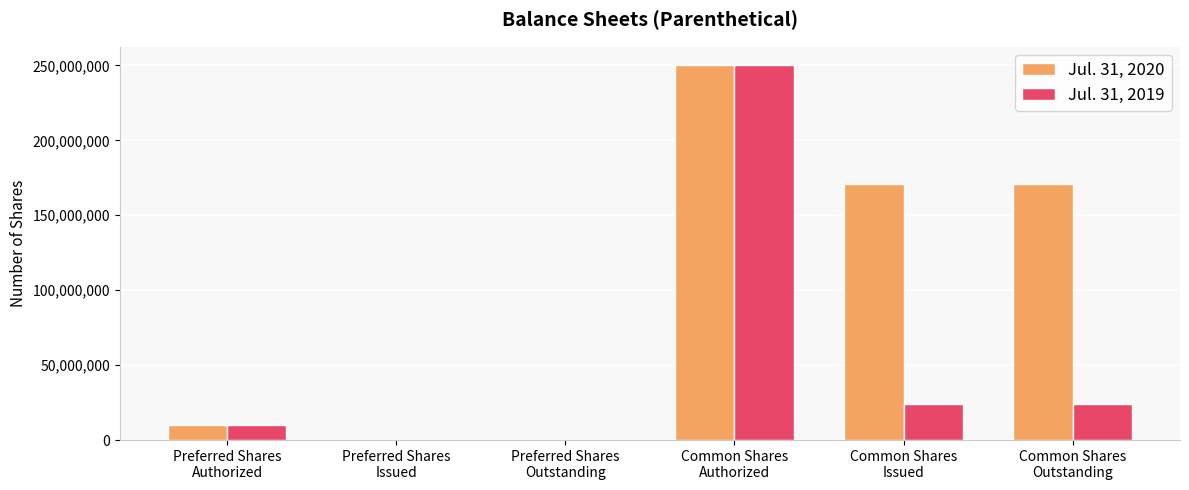

True or false: Jul. 31, 2020 has a value of 0 at Preferred Shares
Outstanding.

True